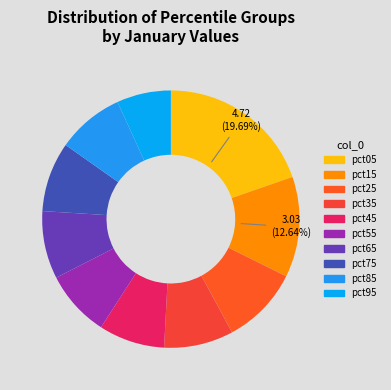

What percentage is the pct25 slice, to the nearest percent?

10%